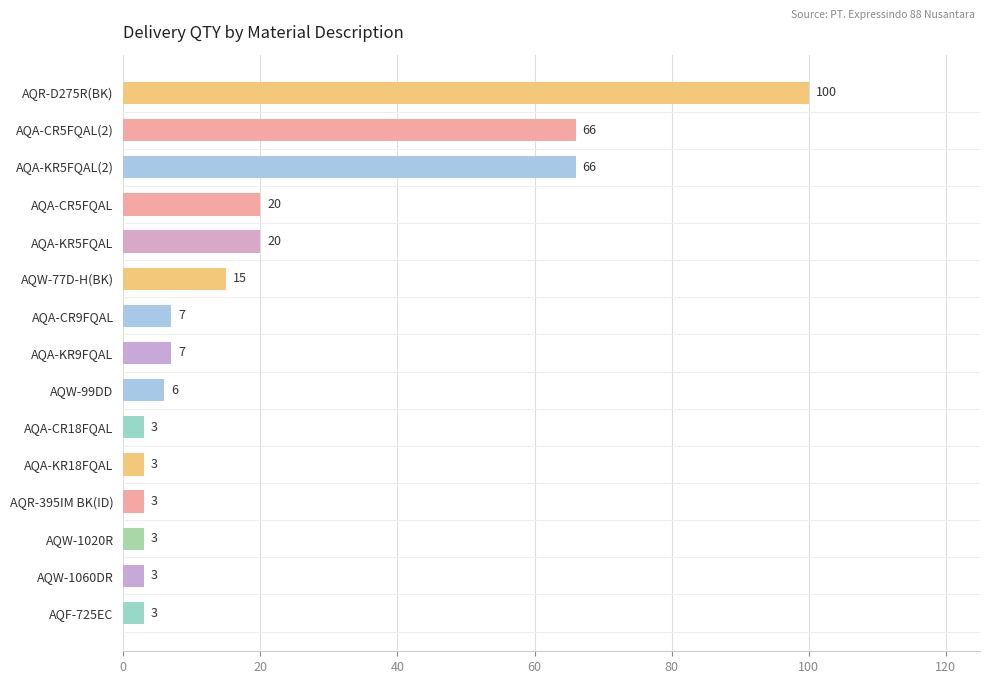

What is the difference between the second highest and second lowest values?

63